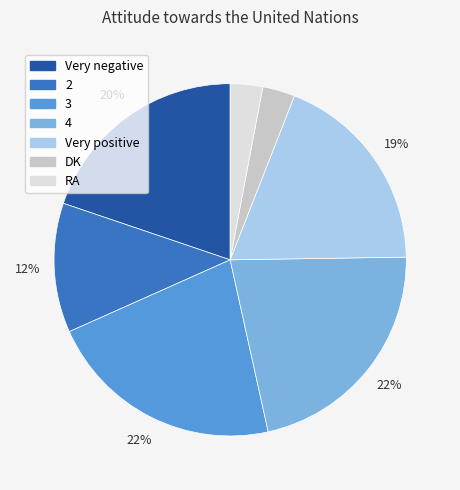

What is the ratio of the value at Very positive to the value at DK?

6.3